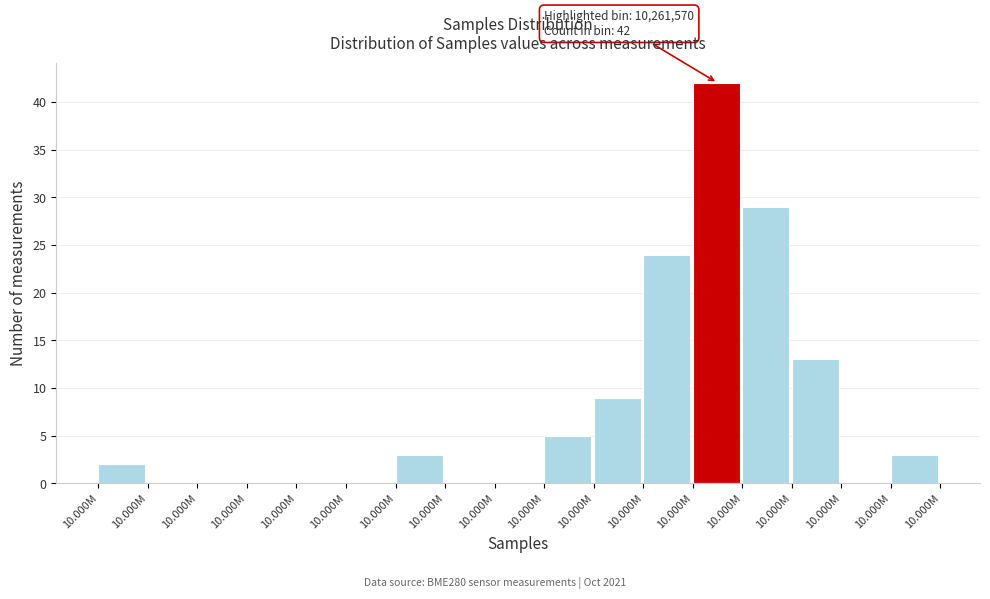

How many series are shown in this chart?

1